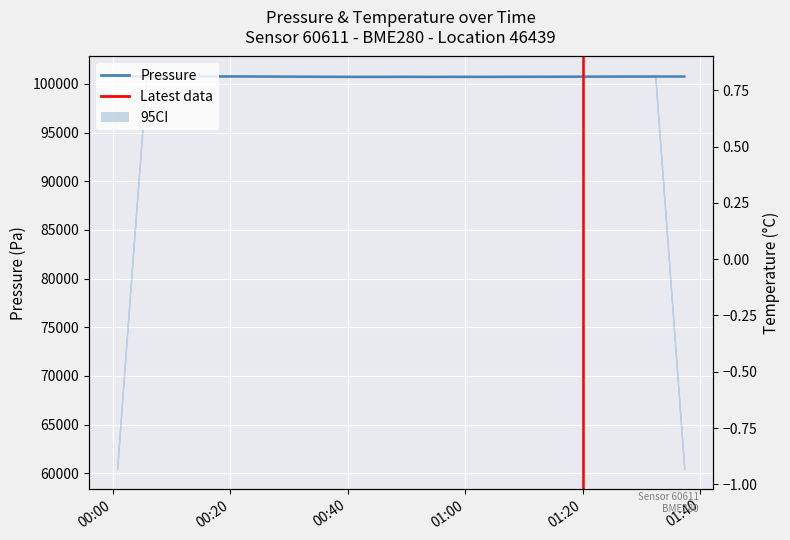

True or false: pressure and temperature cross at least once.

False